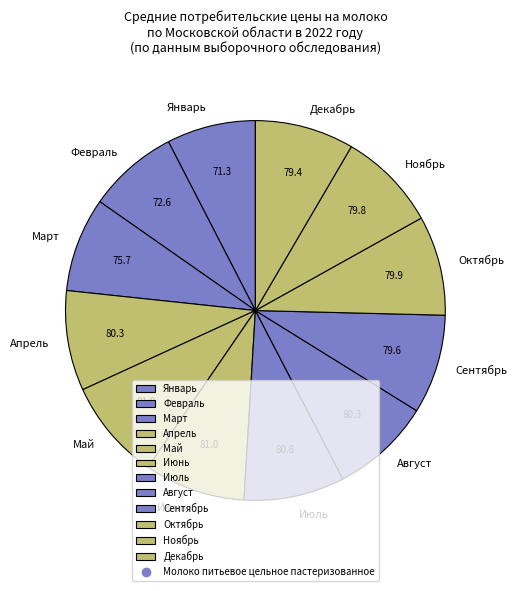

Is the sum of Октябрь and Ноябрь greater than half?

No